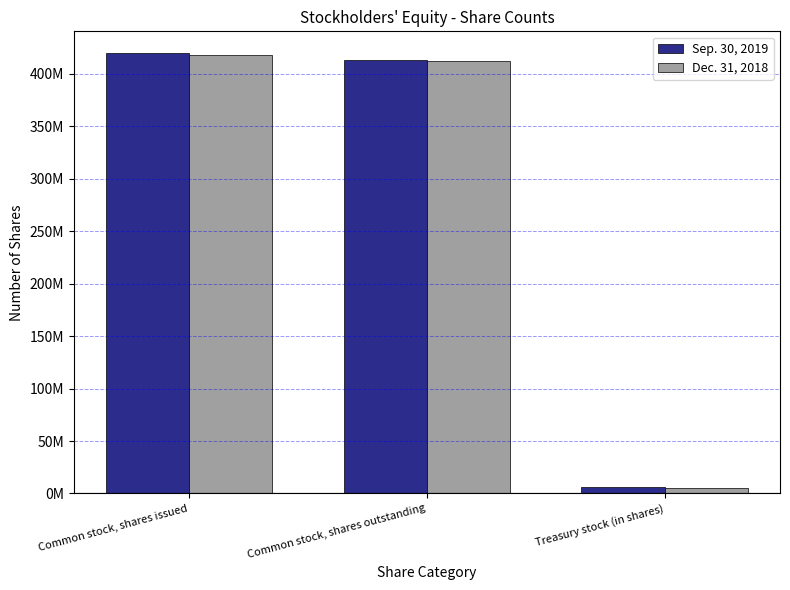

Are the bars horizontal?

No